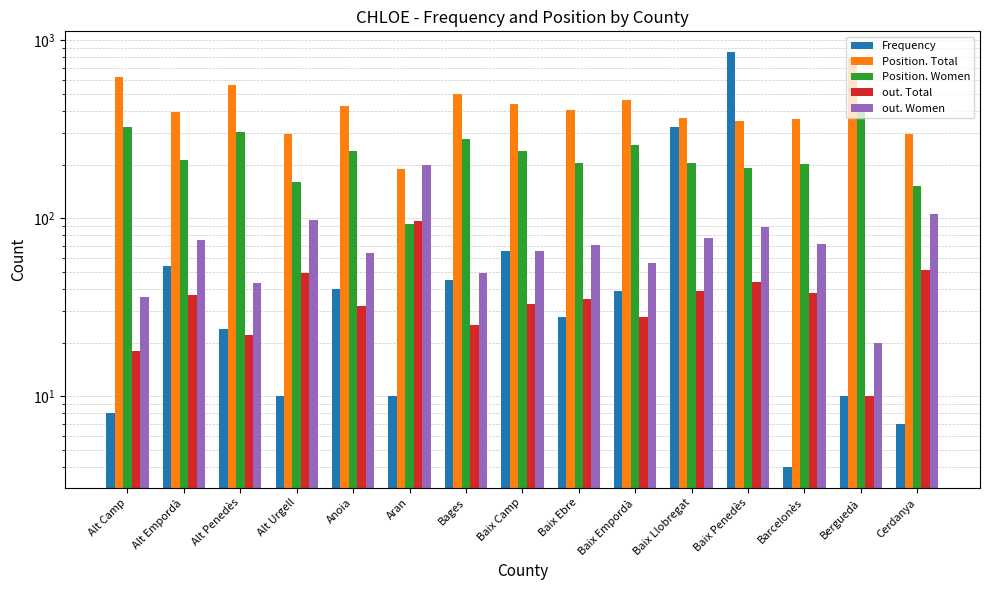

How many distinct data groups are displayed?

5